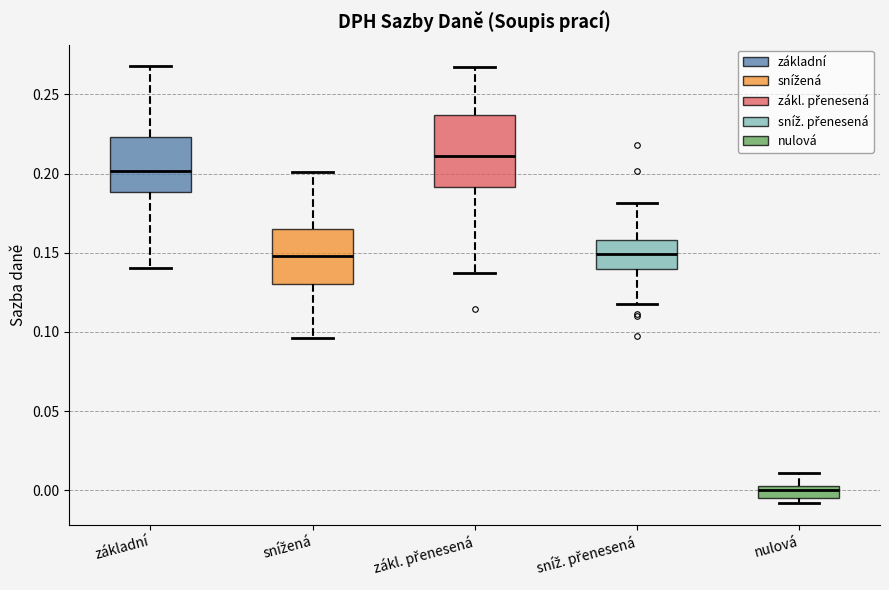

Reading left to right, transcribe this box plot: for each box, give where its median line is, the range the box spans, and where its two whiskers end, as read against the y-axis. The values are not printed on the chart, so give them approximately, as read against the axis.

základní: median 0.200, box 0.190 to 0.225, whiskers 0.140 to 0.270
snížená: median 0.150, box 0.130 to 0.165, whiskers 0.095 to 0.200
zákl. přenesená: median 0.210, box 0.190 to 0.235, whiskers 0.135 to 0.265
sníž. přenesená: median 0.150, box 0.140 to 0.160, whiskers 0.120 to 0.180
nulová: median 0.000, box -0.005 to 0.005, whiskers -0.010 to 0.010